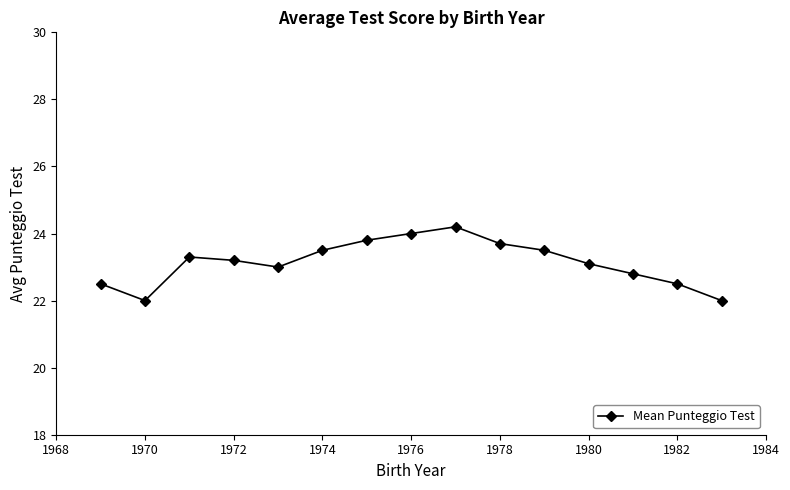

True or false: there are more than 1 points higher than both neighbors.

True